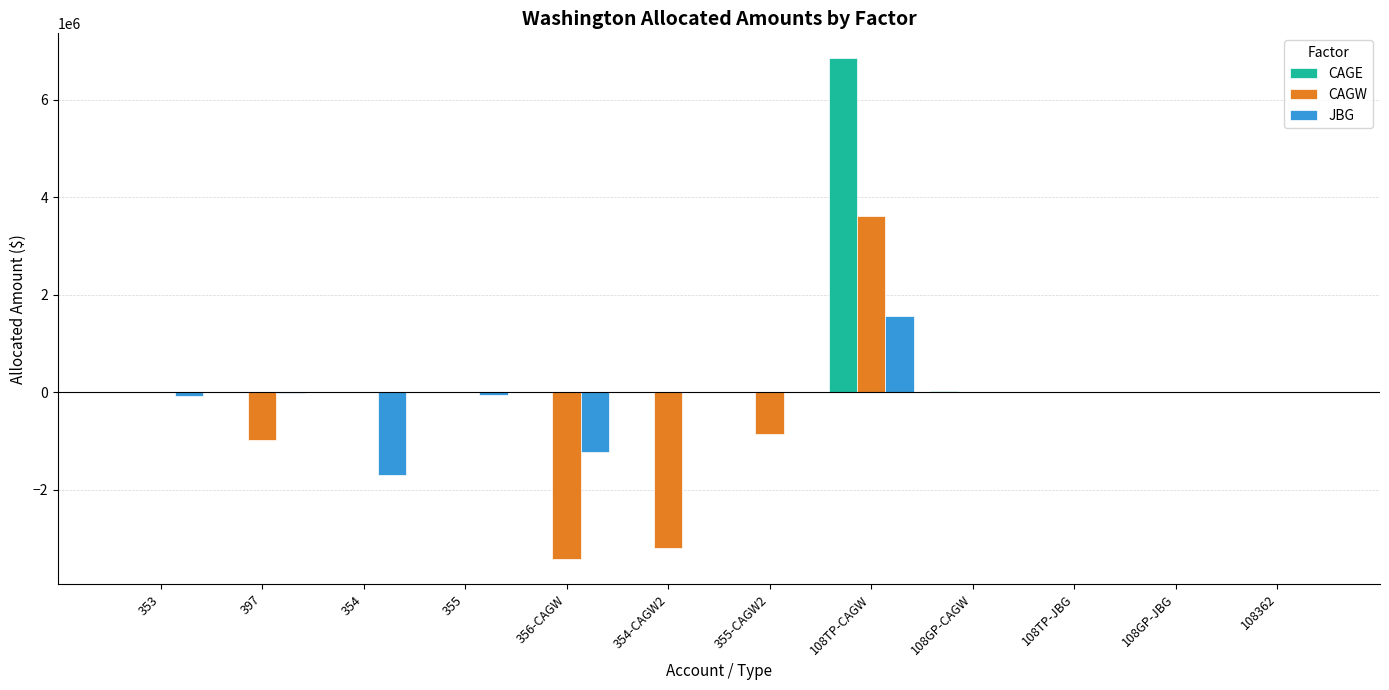

The value of CAGW at 355-CAGW2 is -1553653.9. True or false?

False